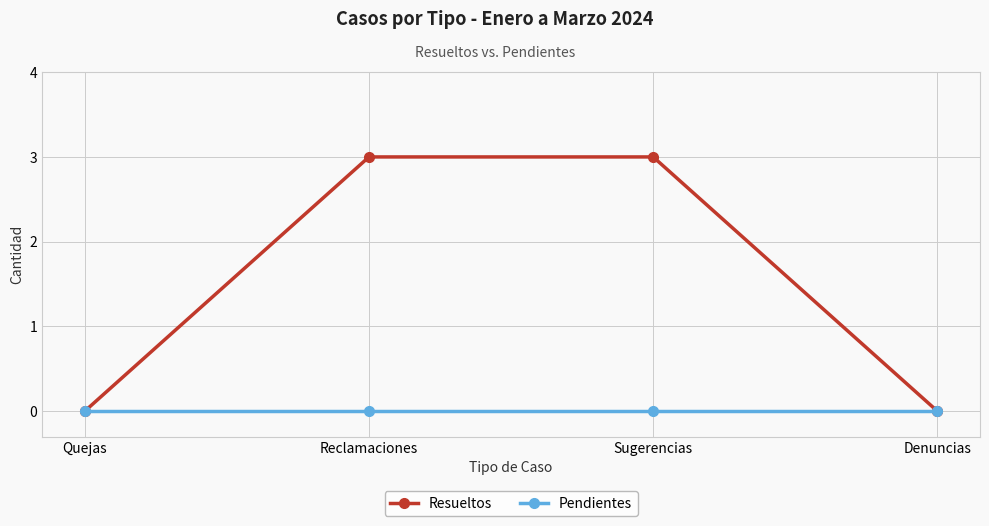

Reading left to right, transcribe all the data shown in this chart.

Resueltos: Quejas=0	Reclamaciones=3	Sugerencias=3	Denuncias=0
Pendientes: Quejas=0	Reclamaciones=0	Sugerencias=0	Denuncias=0